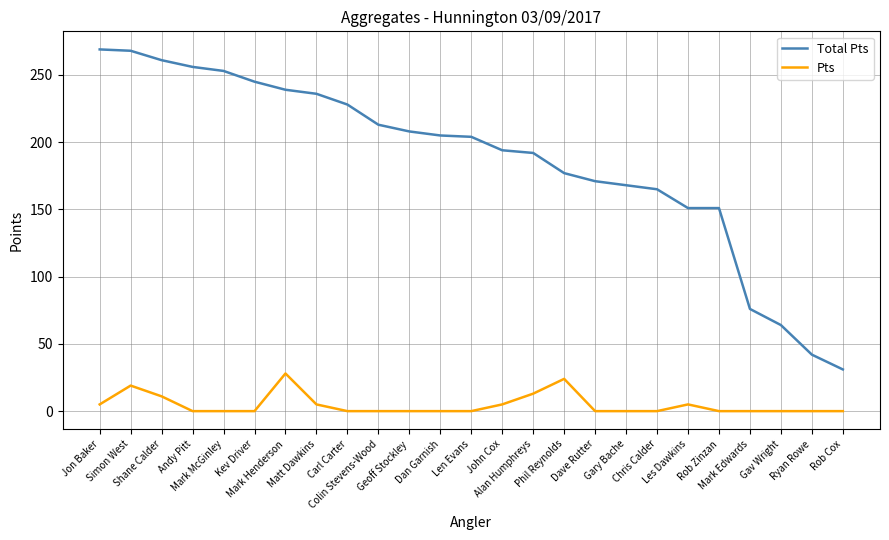

List the series in order of their peak value, lowest first.

Pts, Total Pts